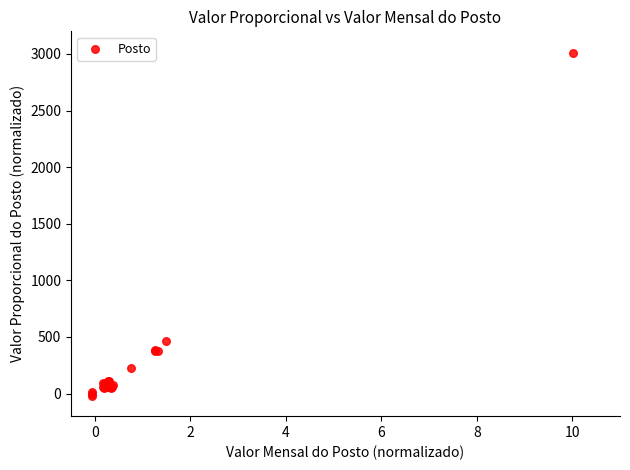

What Y value in the scatter plot is closest to 1493?

462.2